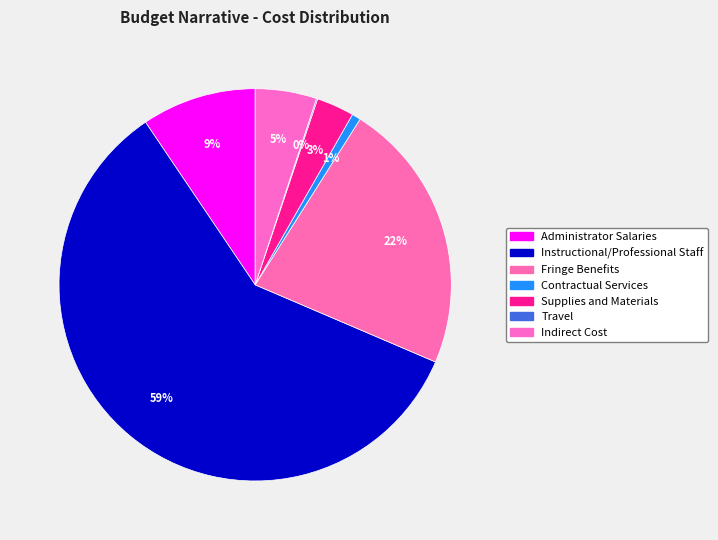

What portion of the pie excludes Fringe Benefits?

77.6%